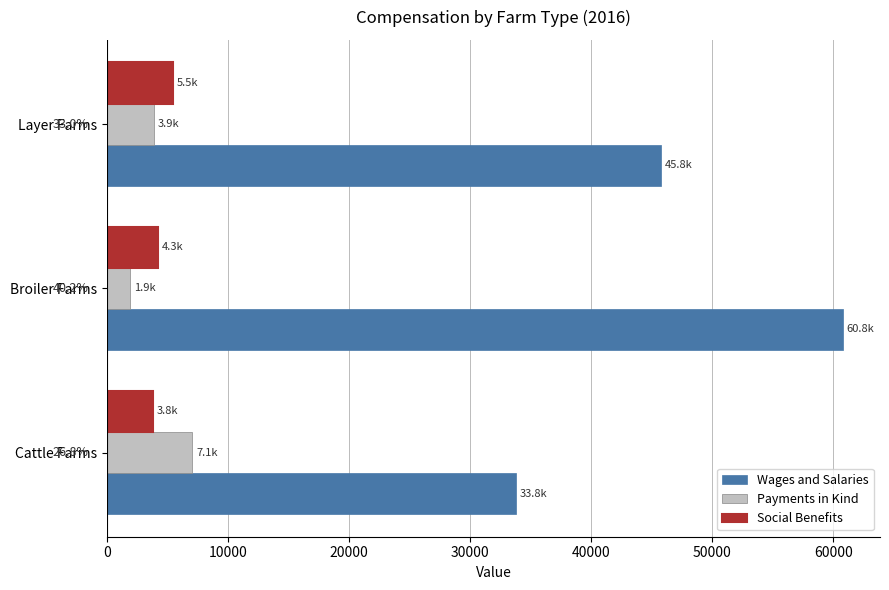

How many values in the Wages and Salaries series exceed 45806?

2